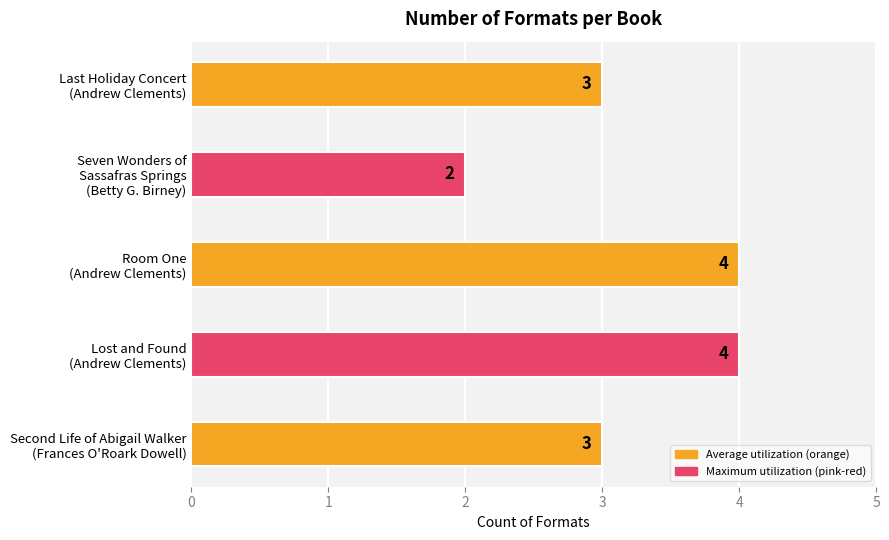

Are the bars horizontal?

Yes